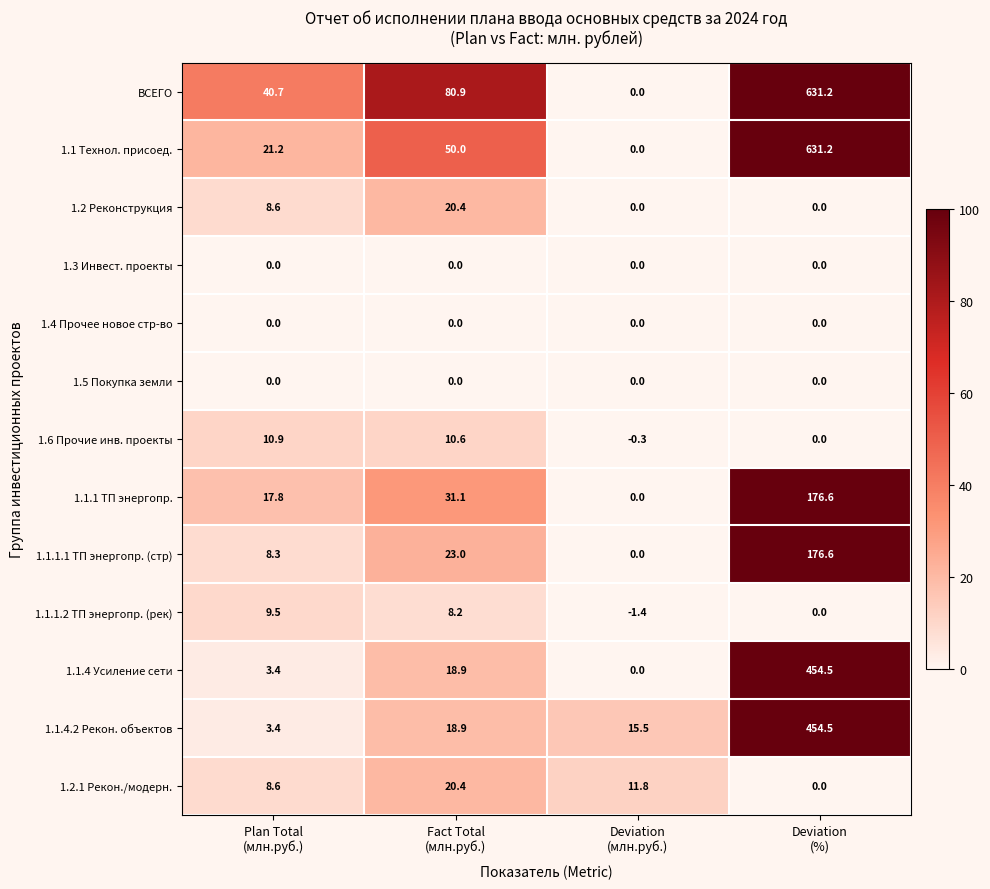

Which series has the largest total across all categories?

ВСЕГО